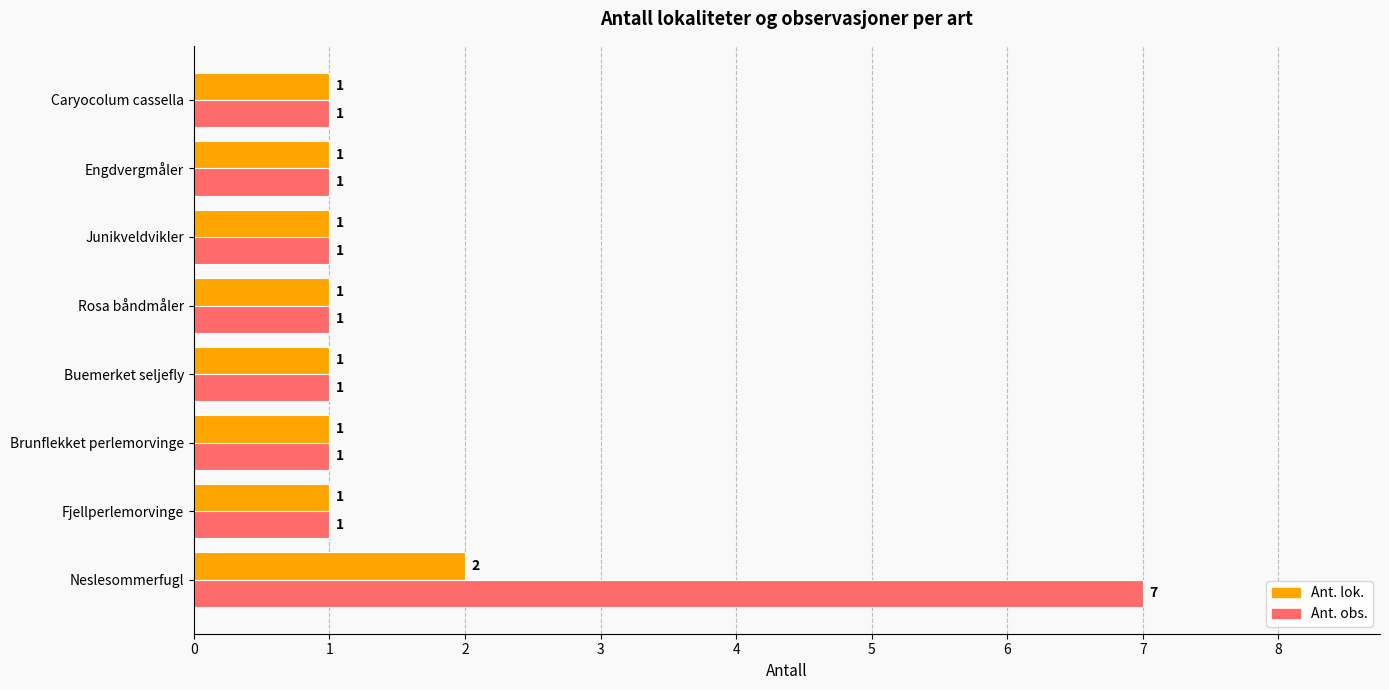

Rank the series by their maximum value, from lowest to highest.

Ant. lok., Ant. obs.